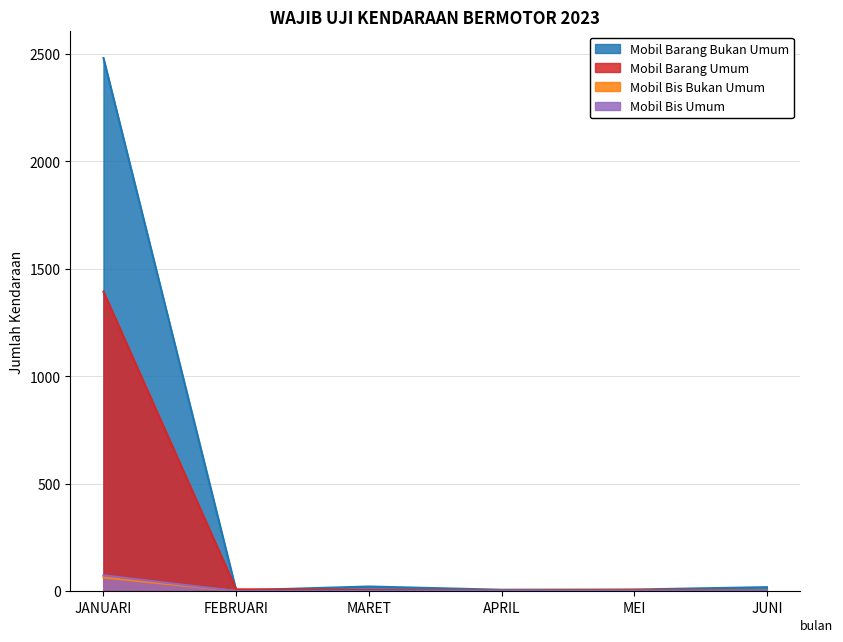

True or false: Mobil Barang Umum and Mobil Bis Bukan Umum intersect in this chart.

False